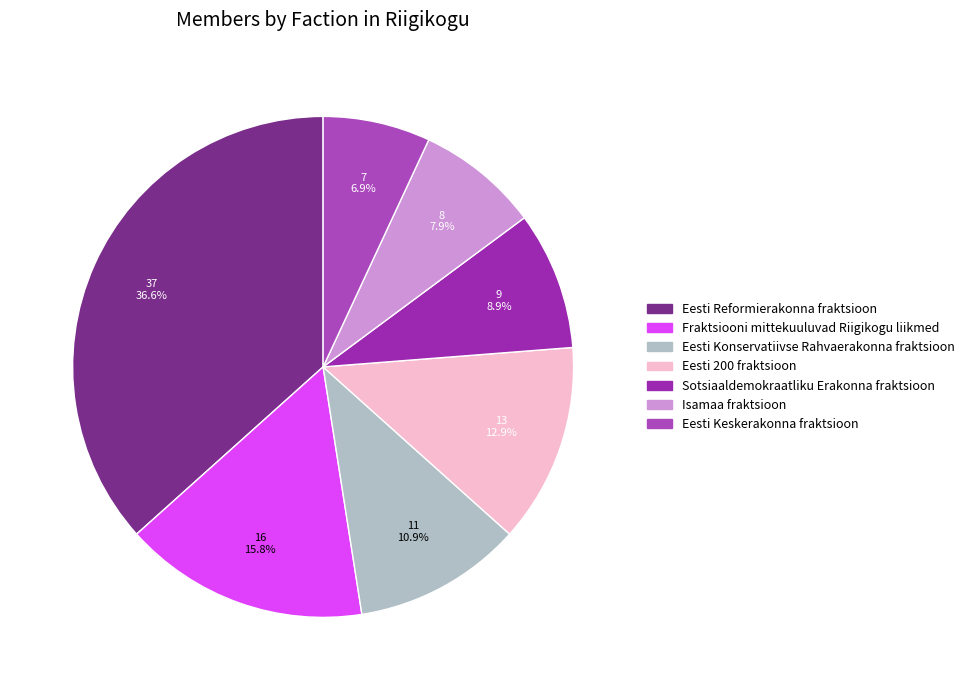

What is the change in value from Sotsiaaldemokraatliku Erakonna fraktsioon to Isamaa fraktsioon?

-1